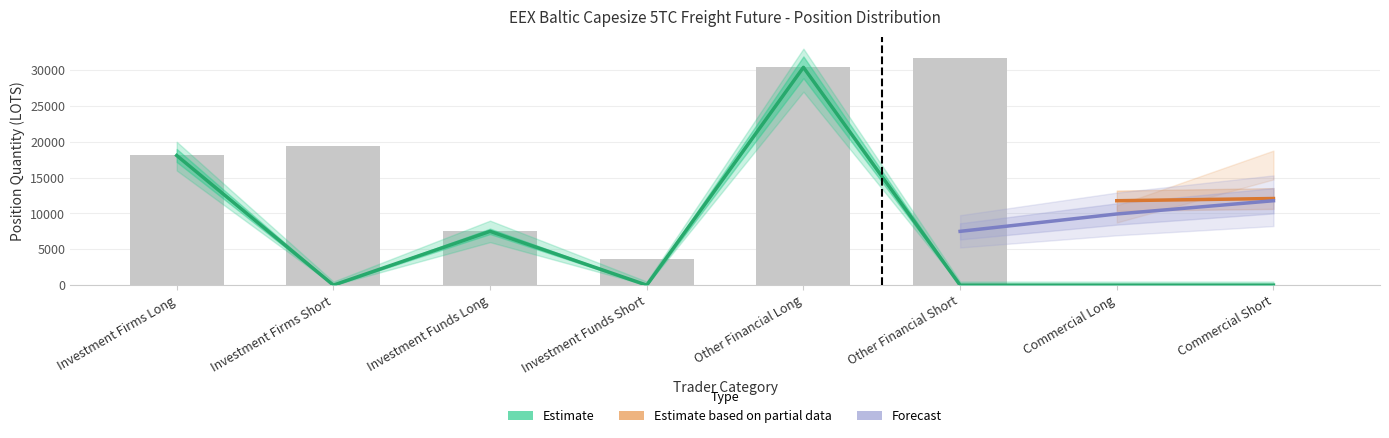

Is it true that the value at Investment Funds Short is 0.0?

True